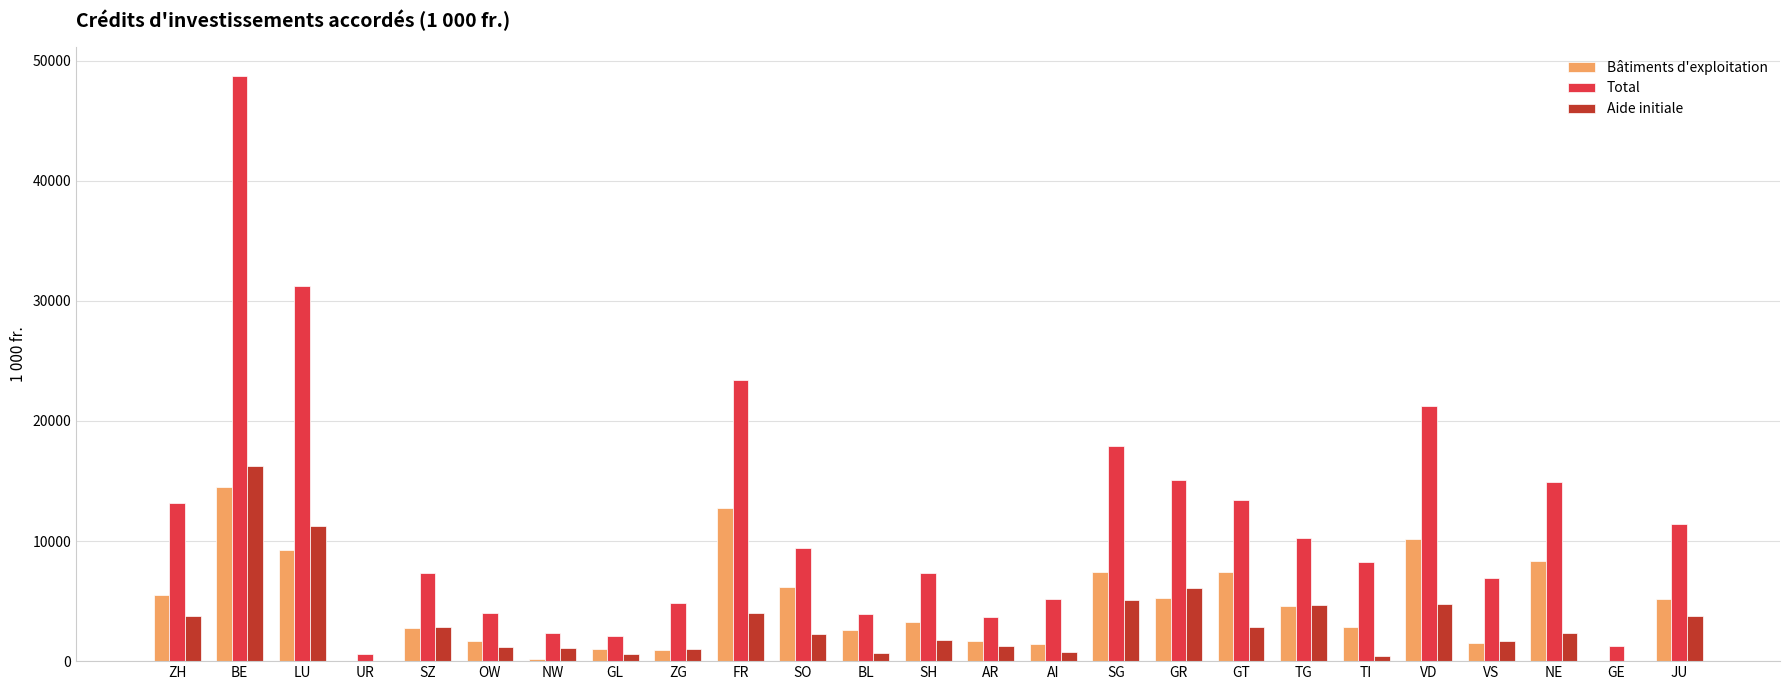

At which label is Total closest to 24651?

FR